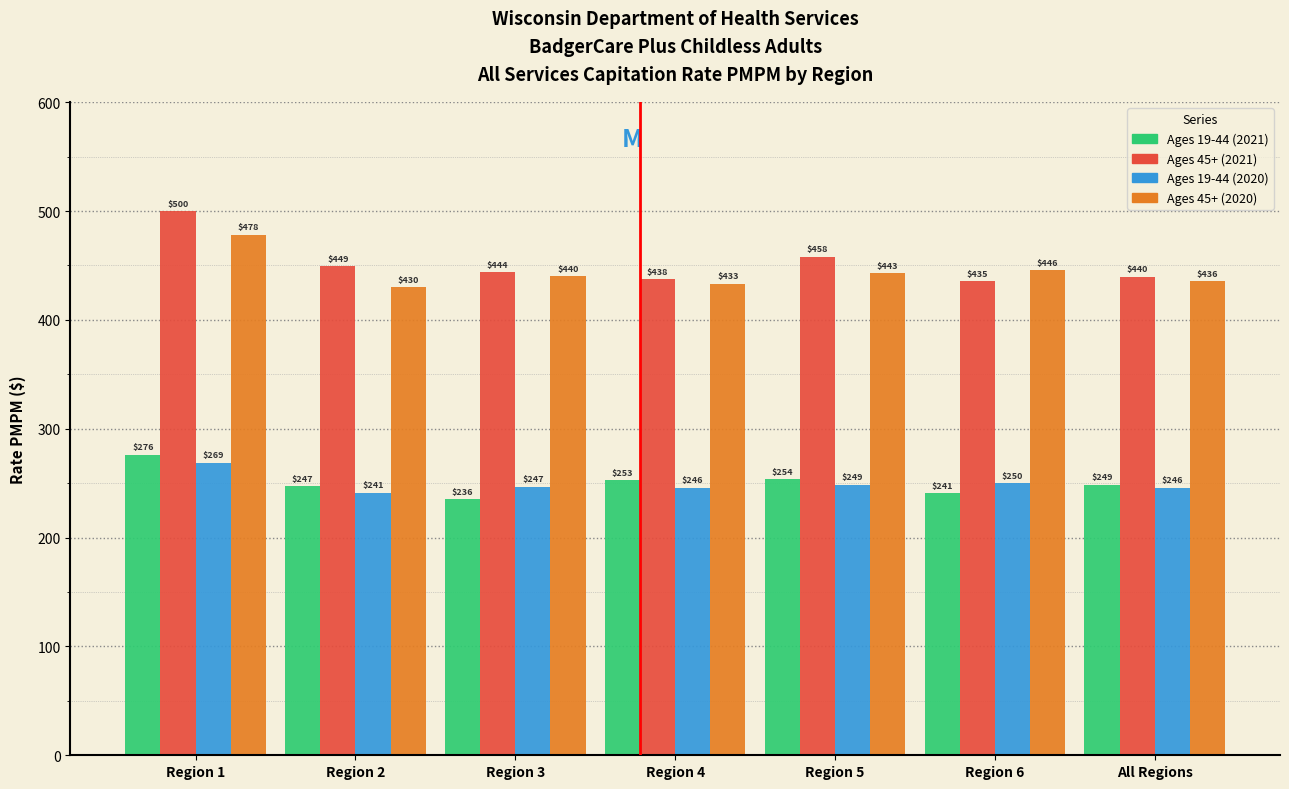

At how many categories does at least one series exceed 257?

7